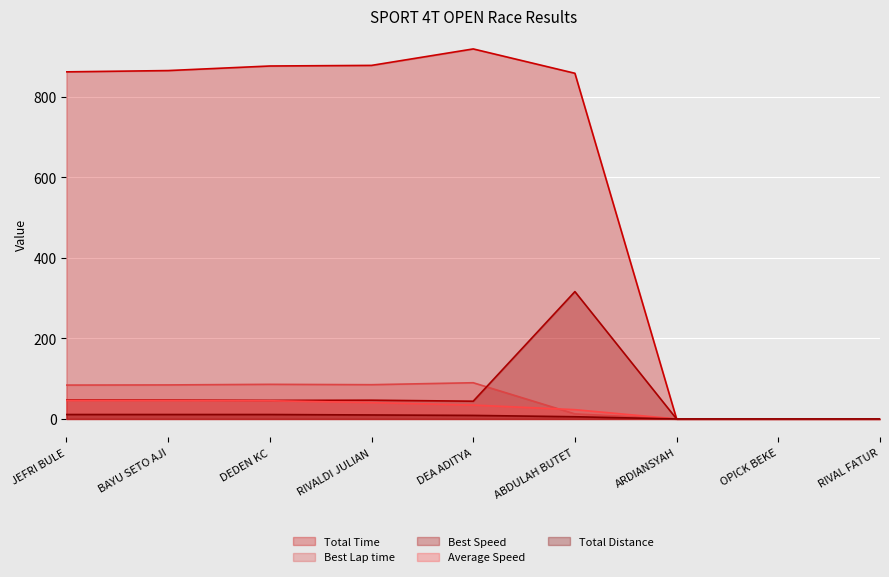

Reading right to left, extract all data points from this chart.

Total Time: 0.0	0.0	0.0	858.1	918.5	877.6	876.2	864.8	861.6
Best Lap time: 0.0	0.0	0.0	12.5	89.9	85.0	85.9	84.5	84.1
Best Speed: 0.0	0.0	0.0	316.1	44.1	46.6	46.1	46.9	47.1
Average Speed: 0.0	0.0	0.0	23.1	34.5	40.6	45.2	45.8	46.0
Total Distance: 0.0	0.0	0.0	5.5	8.8	9.9	11.0	11.0	11.0